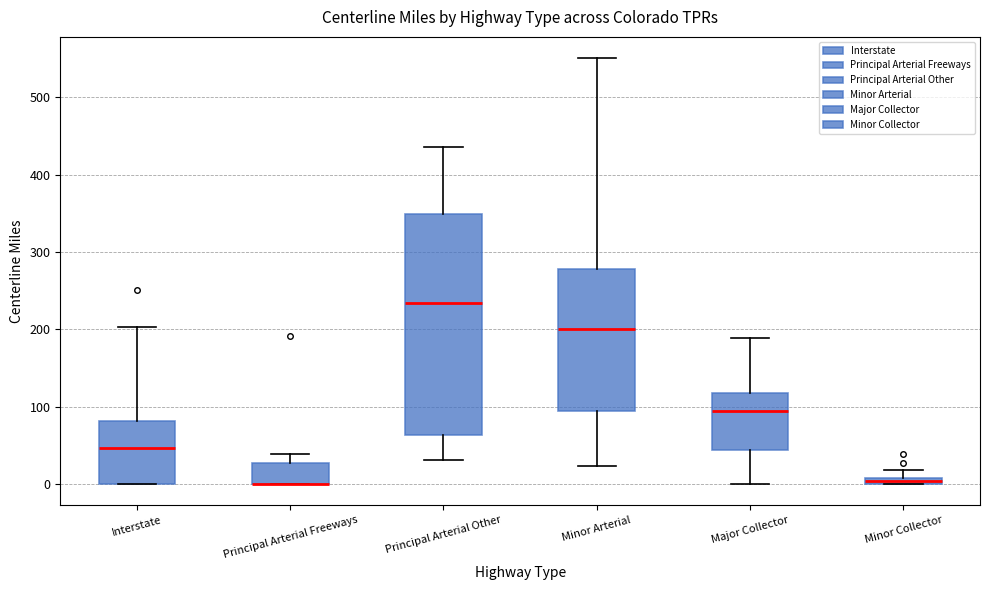

Which box is the tallest, from its lower edge to its upper edge?

Principal Arterial Other